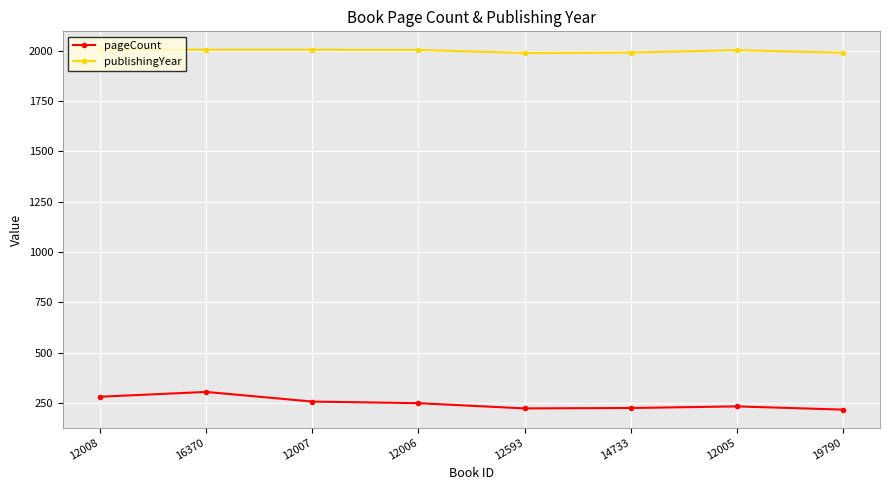

At 19790, list the series in order from largest to smallest.

publishingYear, pageCount